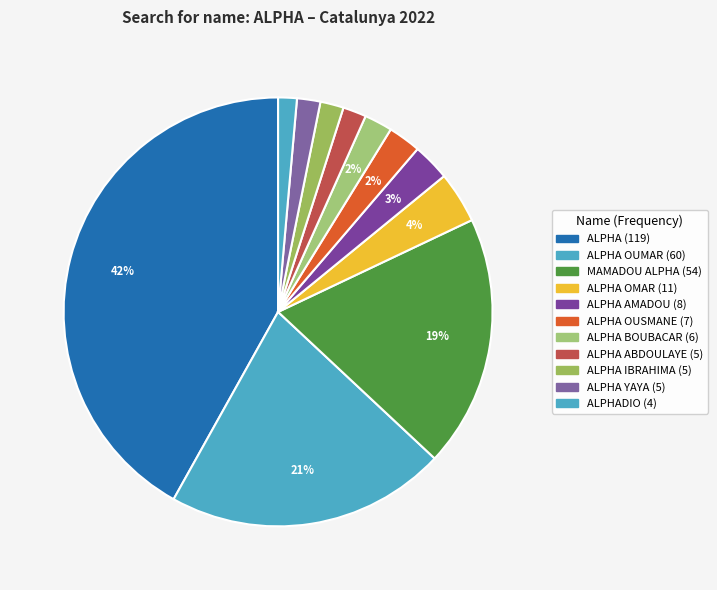

To the nearest percent, what is the difference between the largest and smallest slice percentages?

40%